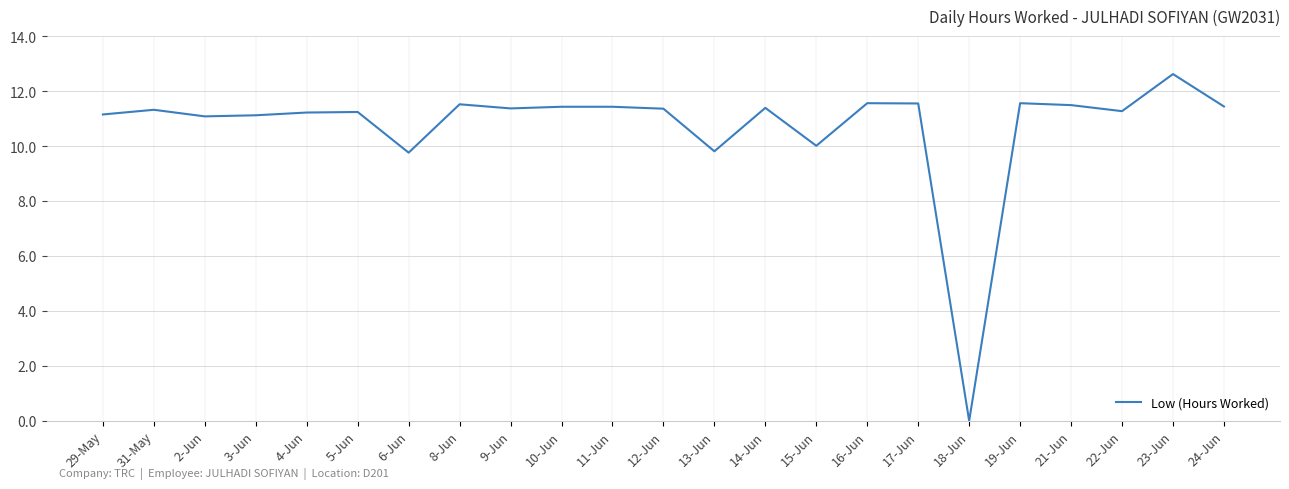

True or false: the data shows 11.1 at 2-Jun.

True